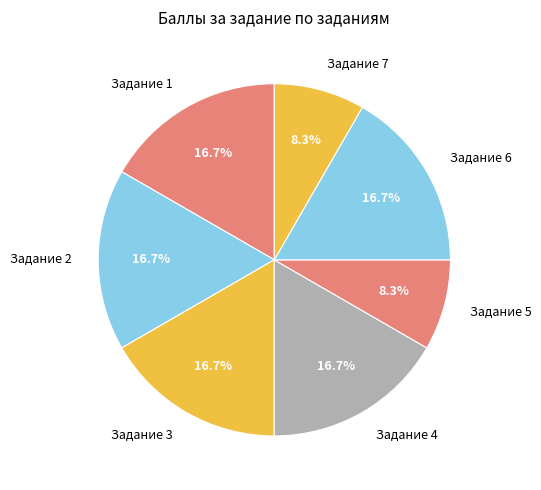

Combined, do Задание 7 and Задание 3 account for over 50%?

No